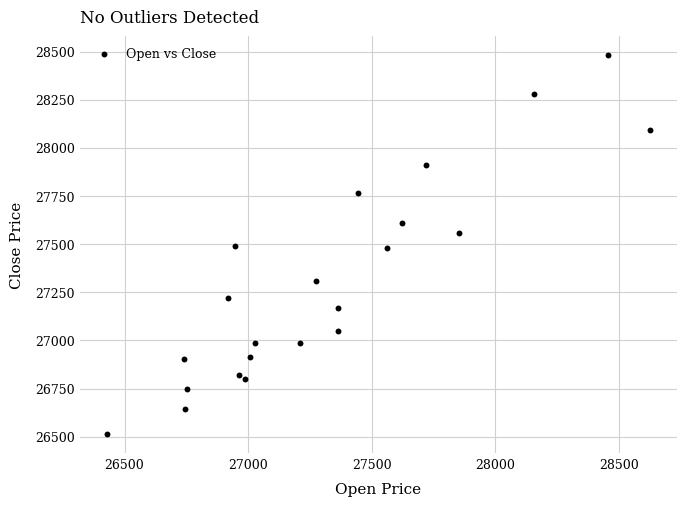

What is the range of X values (max minus min)?

2194